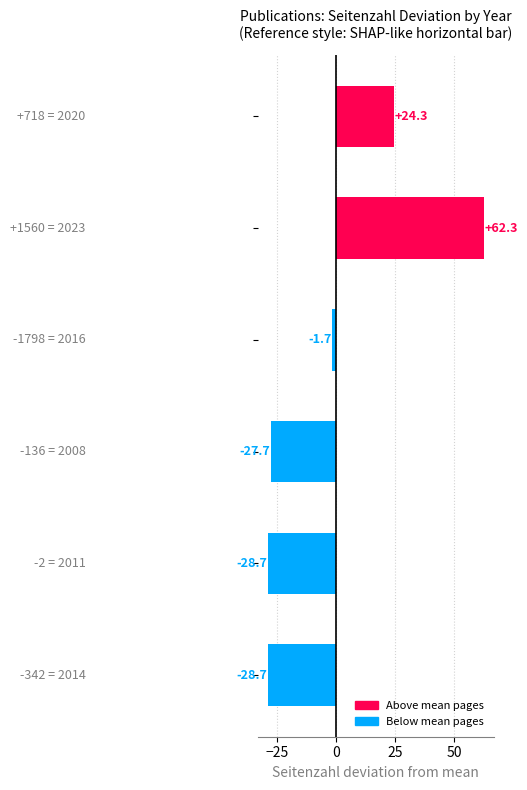

What is the difference between the second highest and minimum values?

53.0